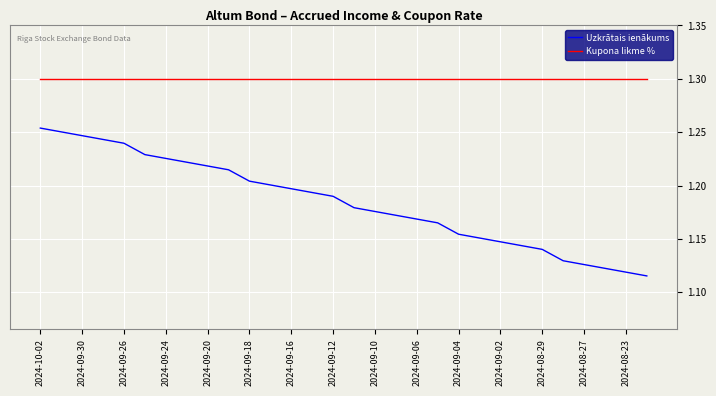

Which series has the largest total across all categories?

Kupona likme %